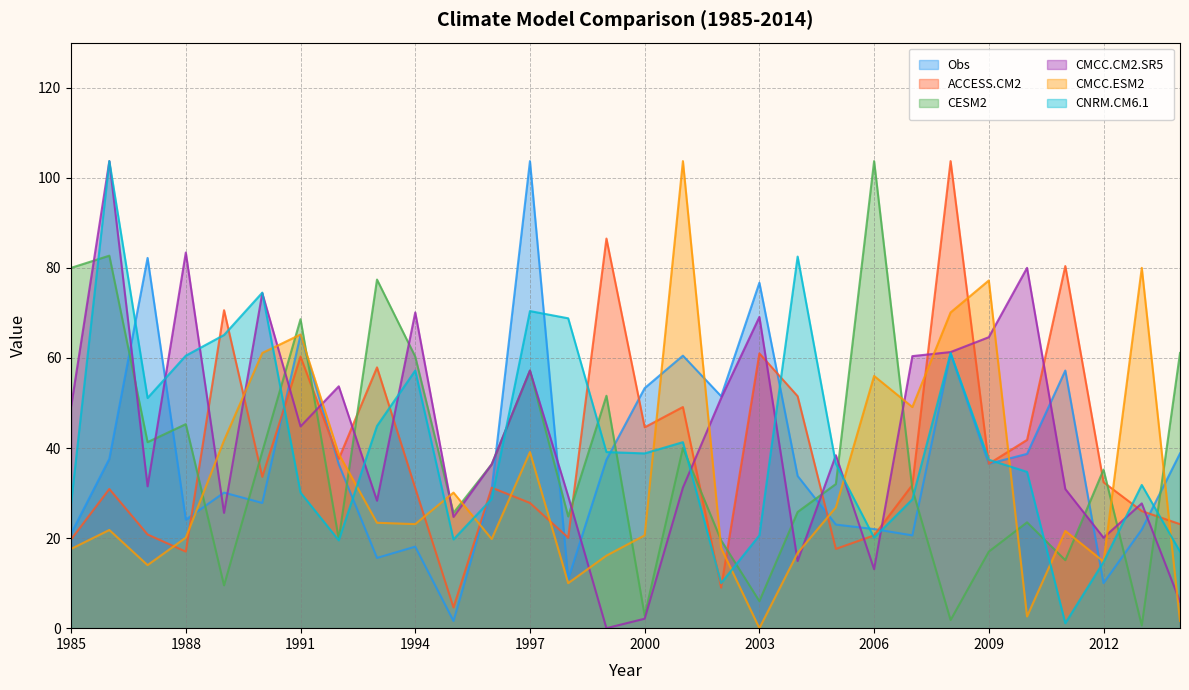

Reading right to left, list all the values displayed in this chart.

Obs: 38.8	21.9	10.0	57.2	38.7	36.5	61.0	20.6	22.0	23.0	33.8	76.7	51.5	60.5	53.3	37.4	10.9	103.7	30.9	1.6	18.1	15.6	36.4	65.1	27.8	30.1	24.1	82.2	37.6	21.0
ACCESS.CM2: 23.1	26.0	32.4	80.4	41.8	36.5	103.7	31.8	20.6	17.6	51.5	61.0	9.0	49.1	44.6	86.5	20.1	27.8	31.2	4.6	31.1	57.9	37.6	60.3	33.6	70.6	17.0	20.8	30.9	19.7
CESM2: 61.1	0.6	35.2	15.1	23.5	17.0	1.8	30.9	103.7	32.0	25.8	6.0	19.5	40.0	2.8	51.6	24.8	57.2	36.4	25.6	60.3	77.4	19.8	68.6	39.2	9.5	45.3	41.3	82.7	80.0
CMCC.CM2.SR5: 5.9	27.7	20.1	30.9	80.0	64.6	61.3	60.4	13.1	38.4	14.9	69.1	51.1	31.2	2.1	0.0	29.3	57.2	36.4	24.7	70.1	28.3	53.7	44.8	74.4	25.6	83.4	31.5	103.7	49.2
CMCC.ESM2: 1.6	80.0	14.8	21.6	2.6	77.2	70.1	49.1	56.0	26.8	16.7	0.0	17.8	103.7	20.6	16.1	10.0	39.1	19.8	30.1	23.1	23.4	38.7	65.2	61.1	41.7	20.1	14.0	21.8	17.6
CNRM.CM6.1: 17.0	31.8	14.7	1.1	34.7	37.4	61.1	28.6	20.1	36.5	82.5	20.6	10.0	41.3	38.8	39.1	68.8	70.4	28.7	19.7	57.2	44.9	19.5	30.1	74.5	65.1	60.5	51.1	103.7	27.7